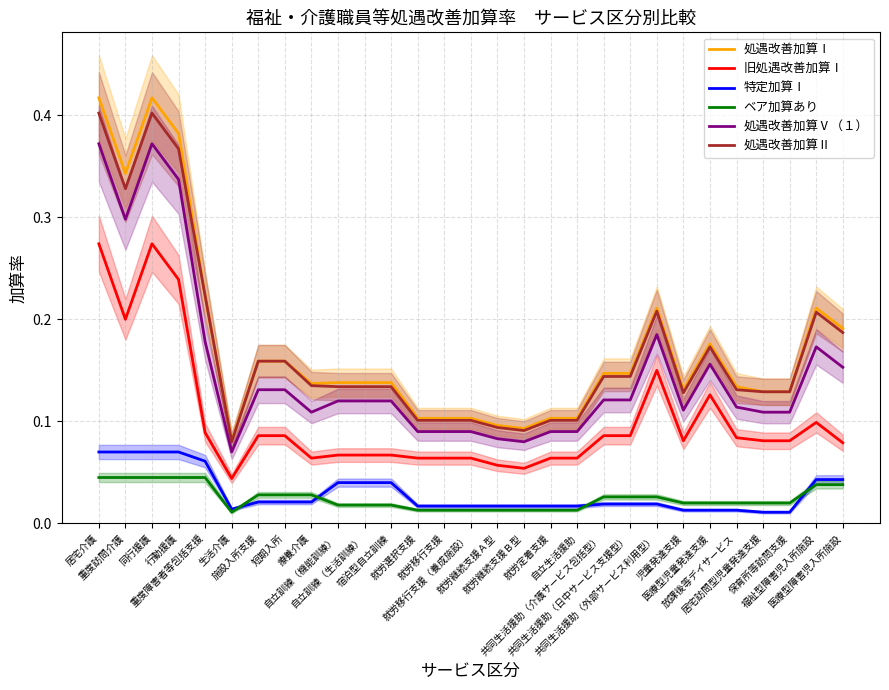

At which category does ベア加算あり reach its first local valley?

生活介護